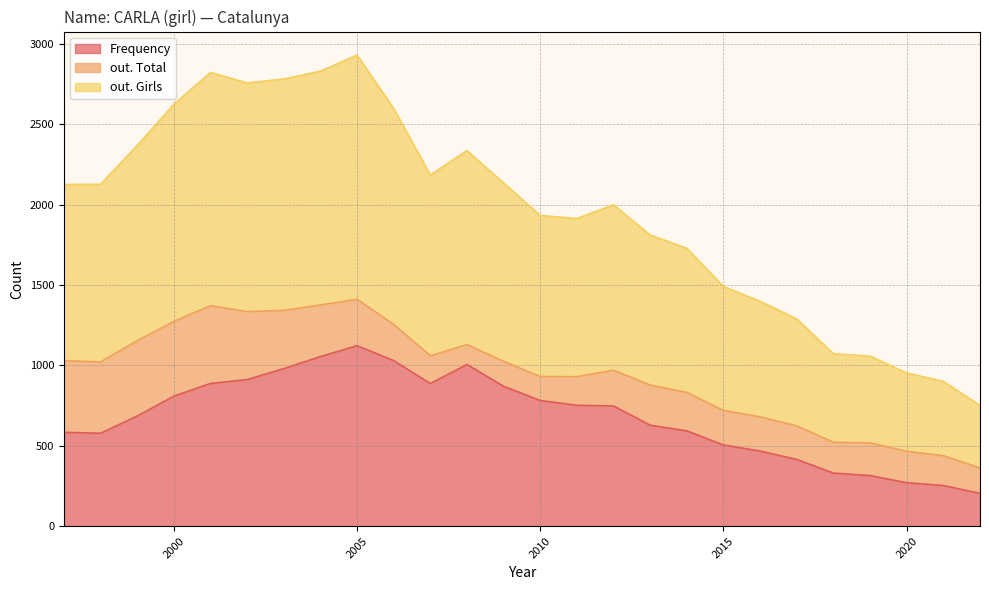

Which series has the largest range (max minus min)?

out. Girls